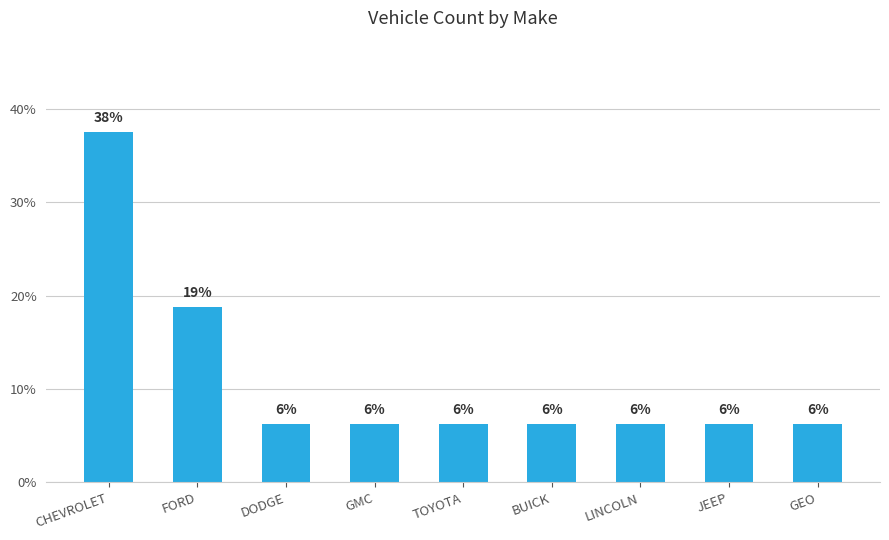

Rank the categories by value from highest to lowest.

CHEVROLET, FORD, DODGE, GMC, TOYOTA, BUICK, LINCOLN, JEEP, GEO